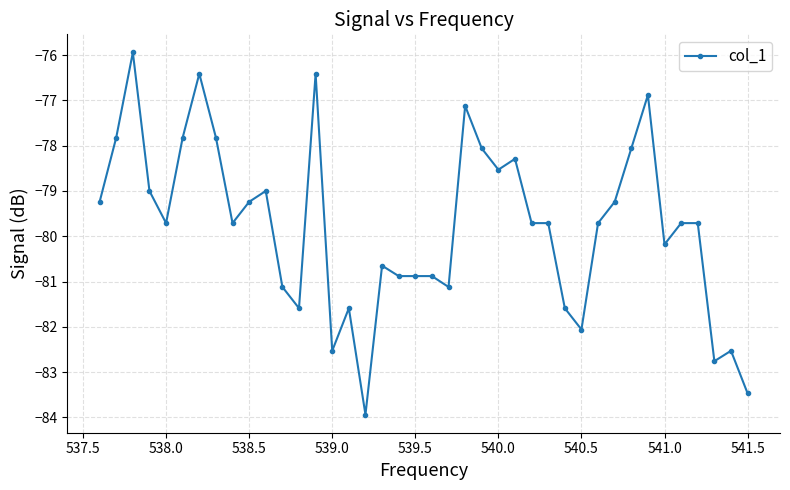

What is the smallest value displayed?

-83.9